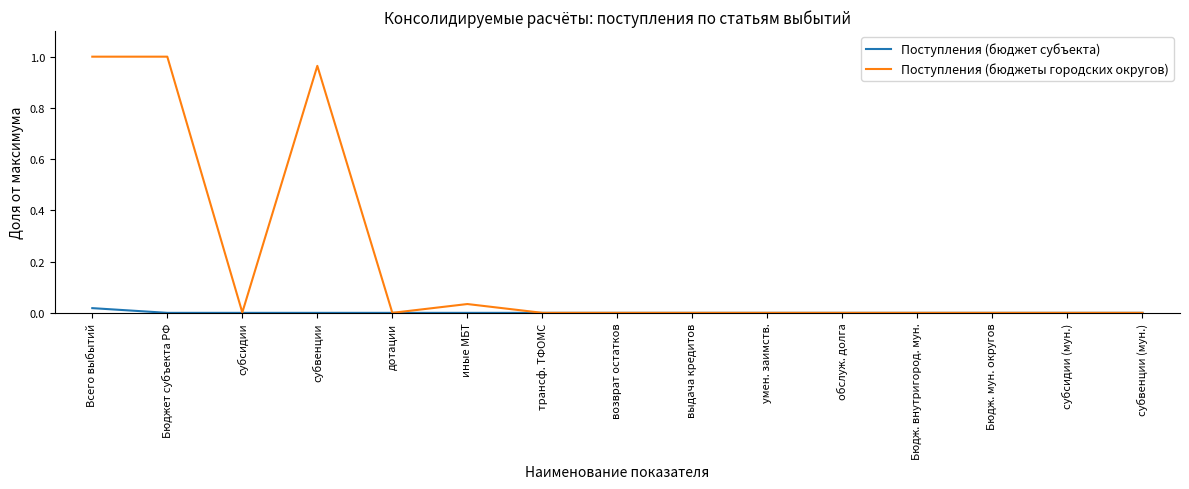

How many distinct data groups are displayed?

2